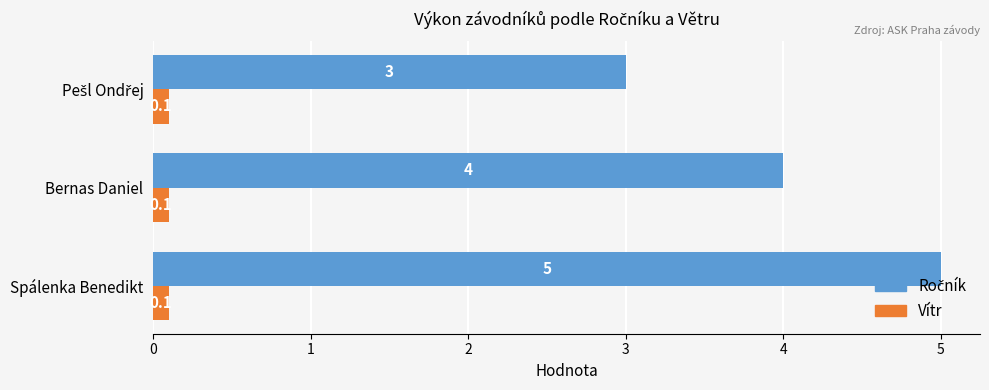

What is the maximum value shown in the chart?

5.0